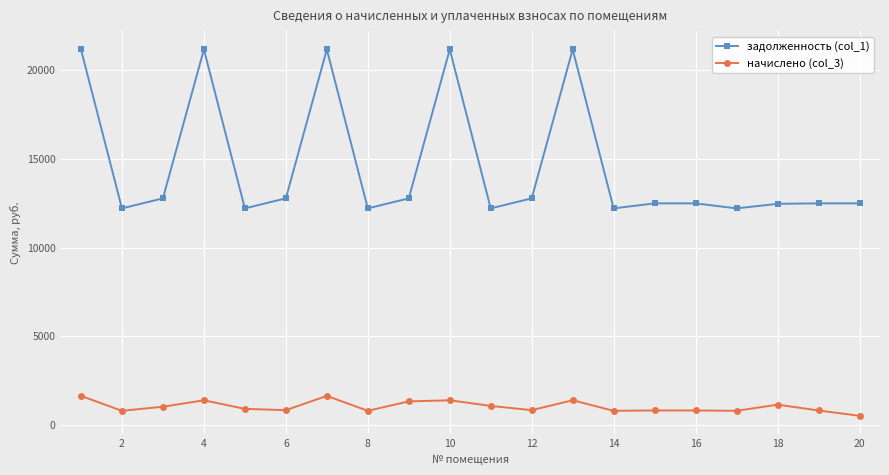

How many values in the начислено (col_3) series are below 919?

10